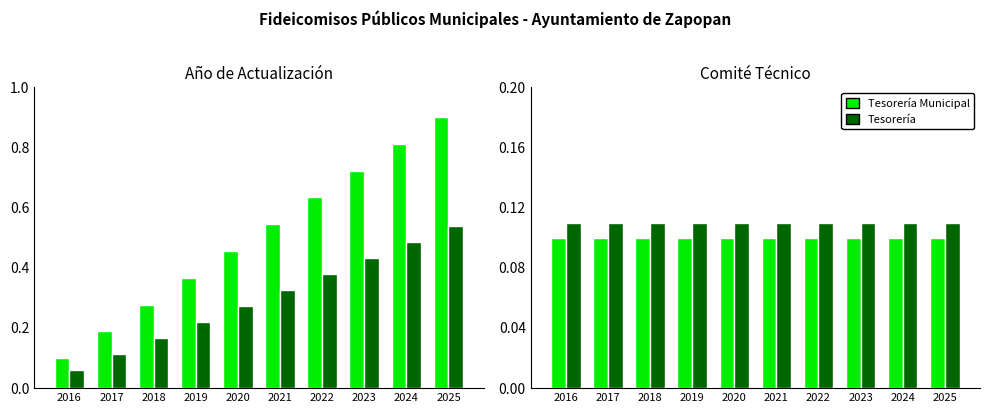

Which category has the highest value across all series?

2016